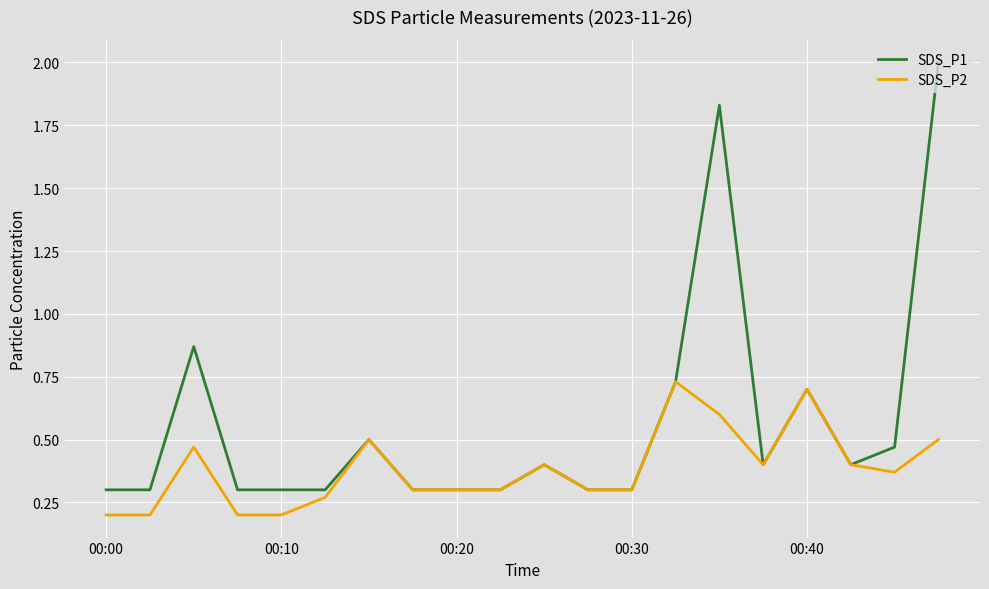

Rank the series by their average value, from highest to lowest.

SDS_P1, SDS_P2